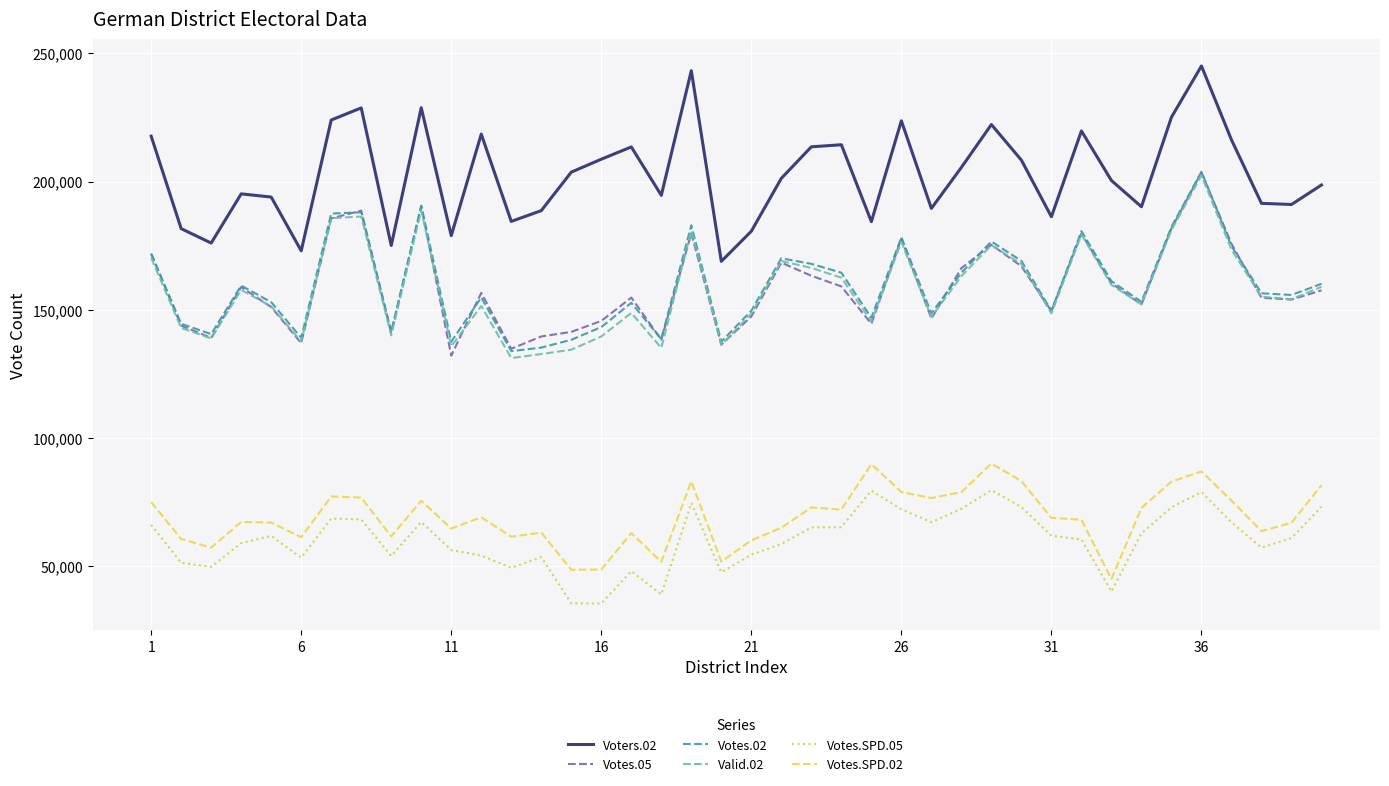

What is the lowest value of the Votes.SPD.02 series?

44924